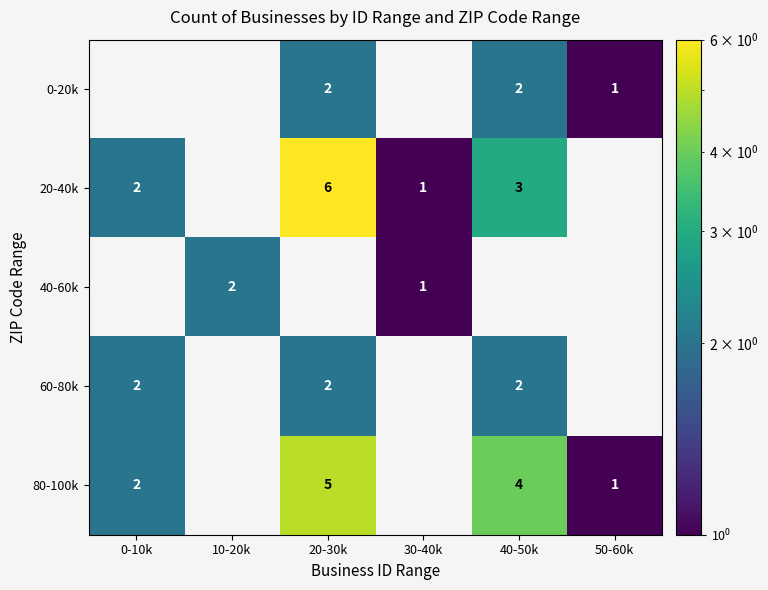

At which category does the chart reach its minimum across all series?

0-10k